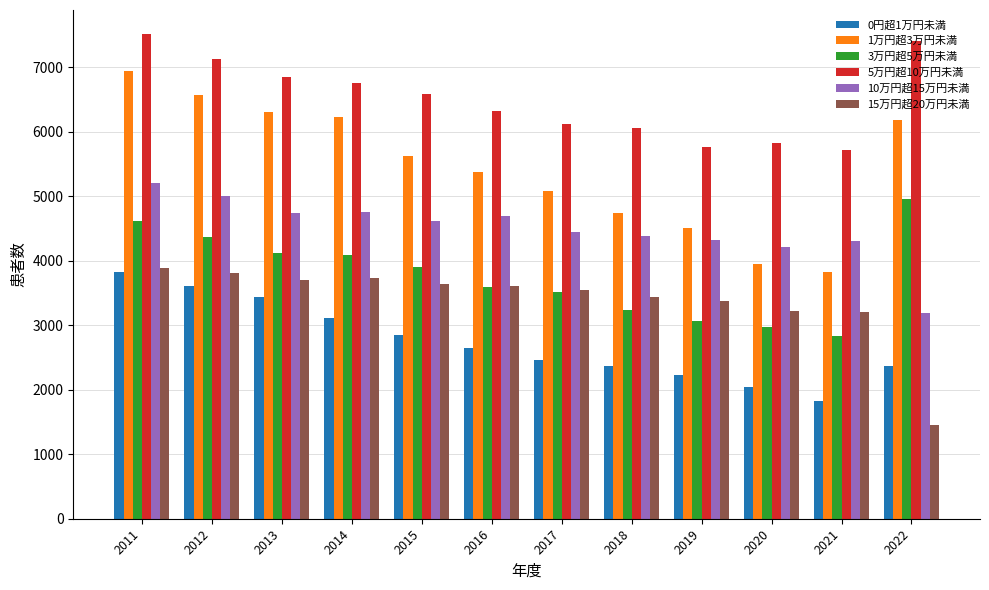

At which label does 15万円超20万円未満 first exceed 3609?

2011